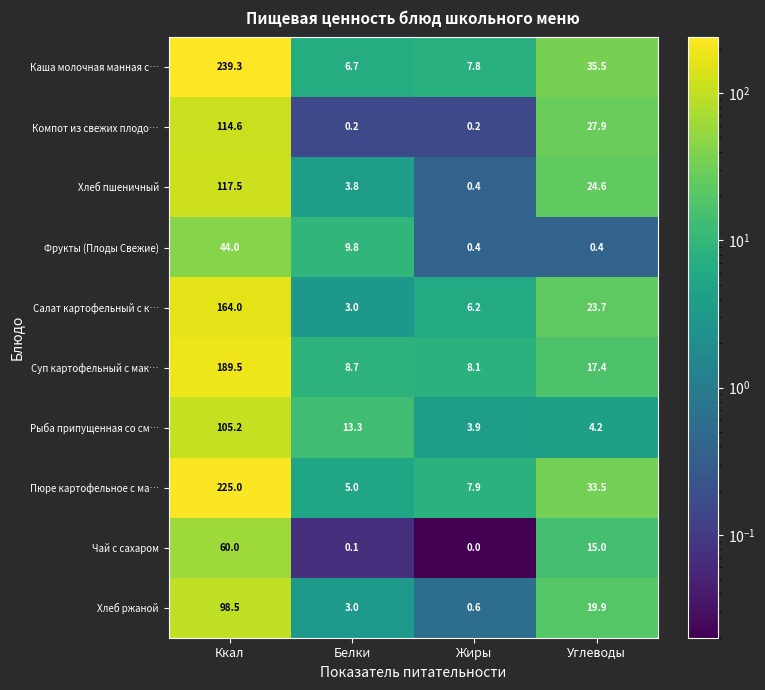

Which series changed the most between Белки and Углеводы?

Каша молочная манная с…